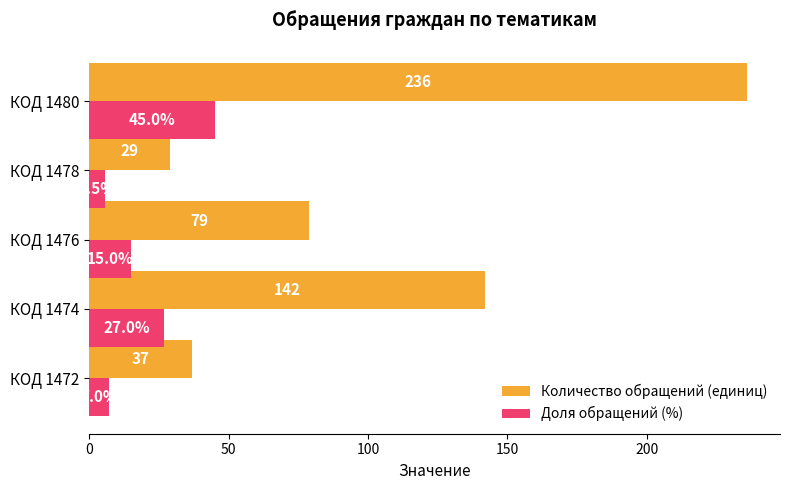

What is the minimum value for Доля обращений (%)?

5.5